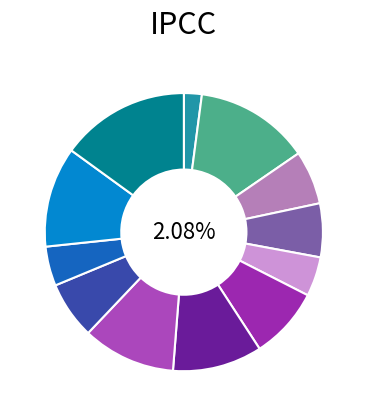

Rank the categories by value from highest to lowest.

Sanders County, Custer County, Jefferson County, Hill County, Deer Lodge County, Richland County, Powell County, Mineral County, Musselshell County, Toole County, Sheridan County, Prairie County